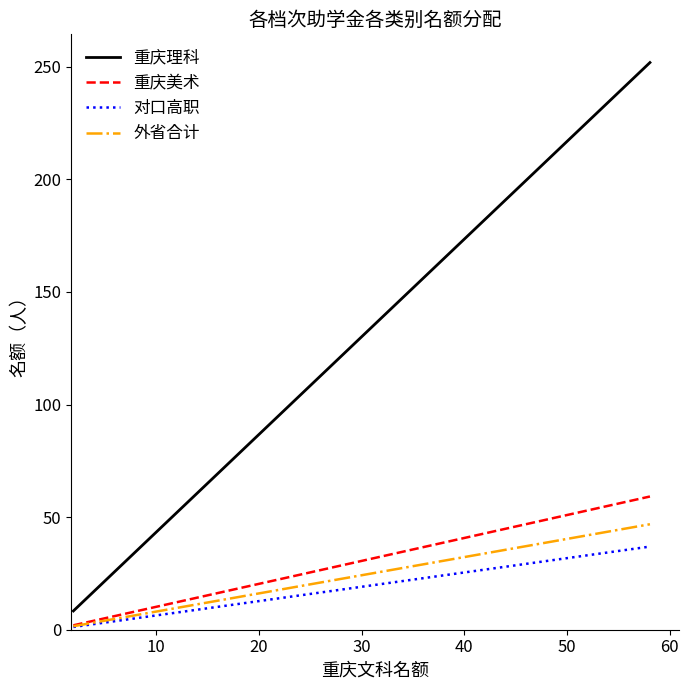

What is the average value of the 重庆理科 series?

76.2